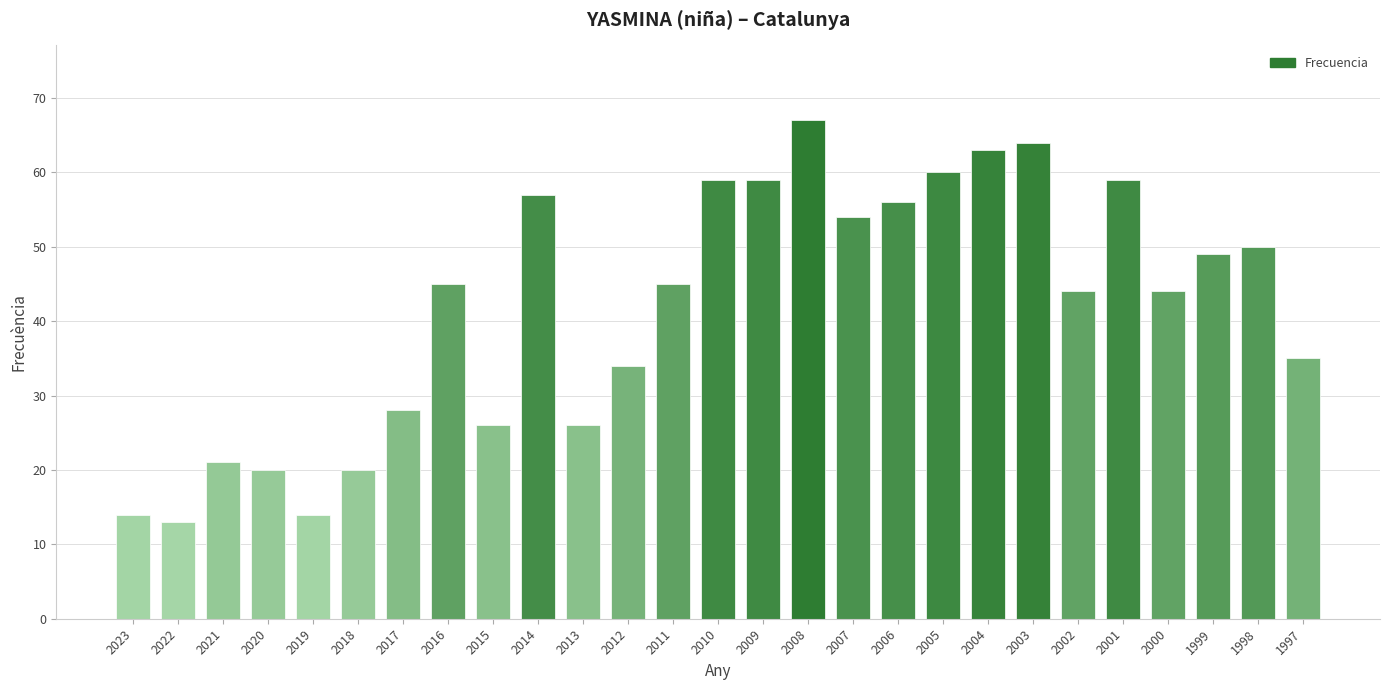

Is it true that the value at 2005 is 95?

False